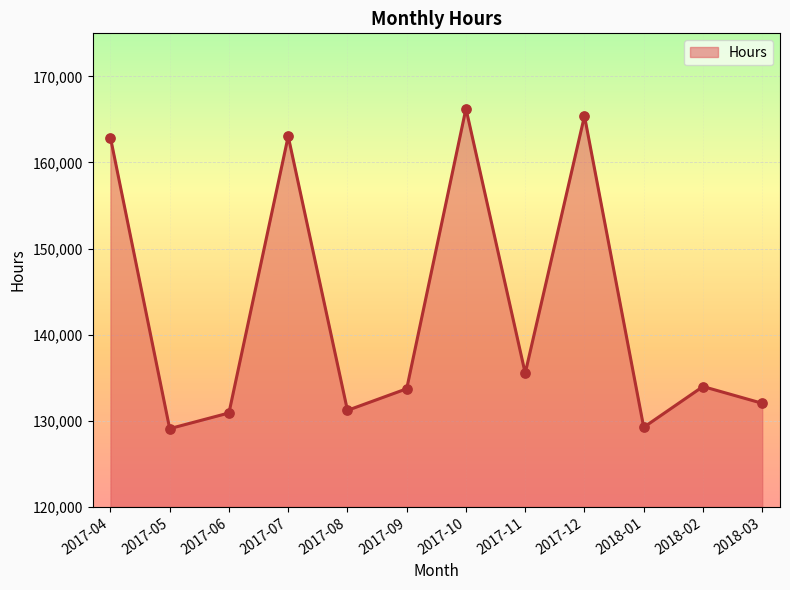

Between 2017-12 and 2017-10, which is larger?

2017-10